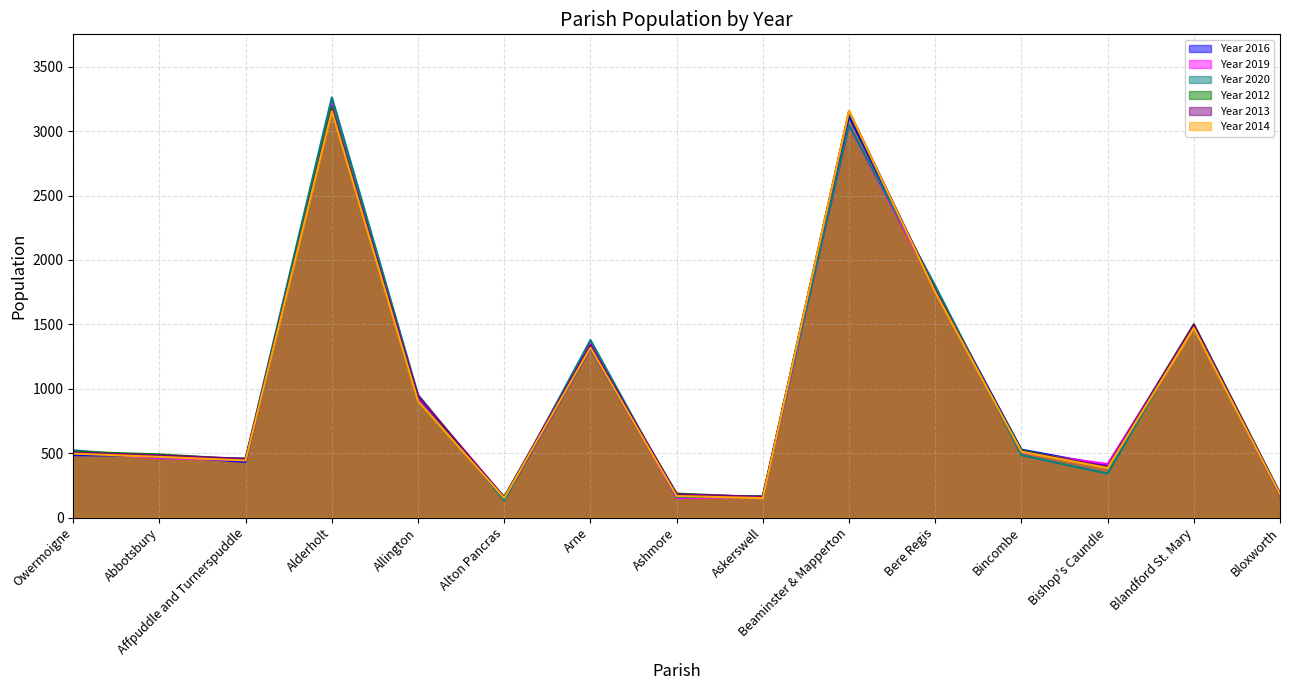

Where is Year 2020 nearest to the value 1697?

Bere Regis